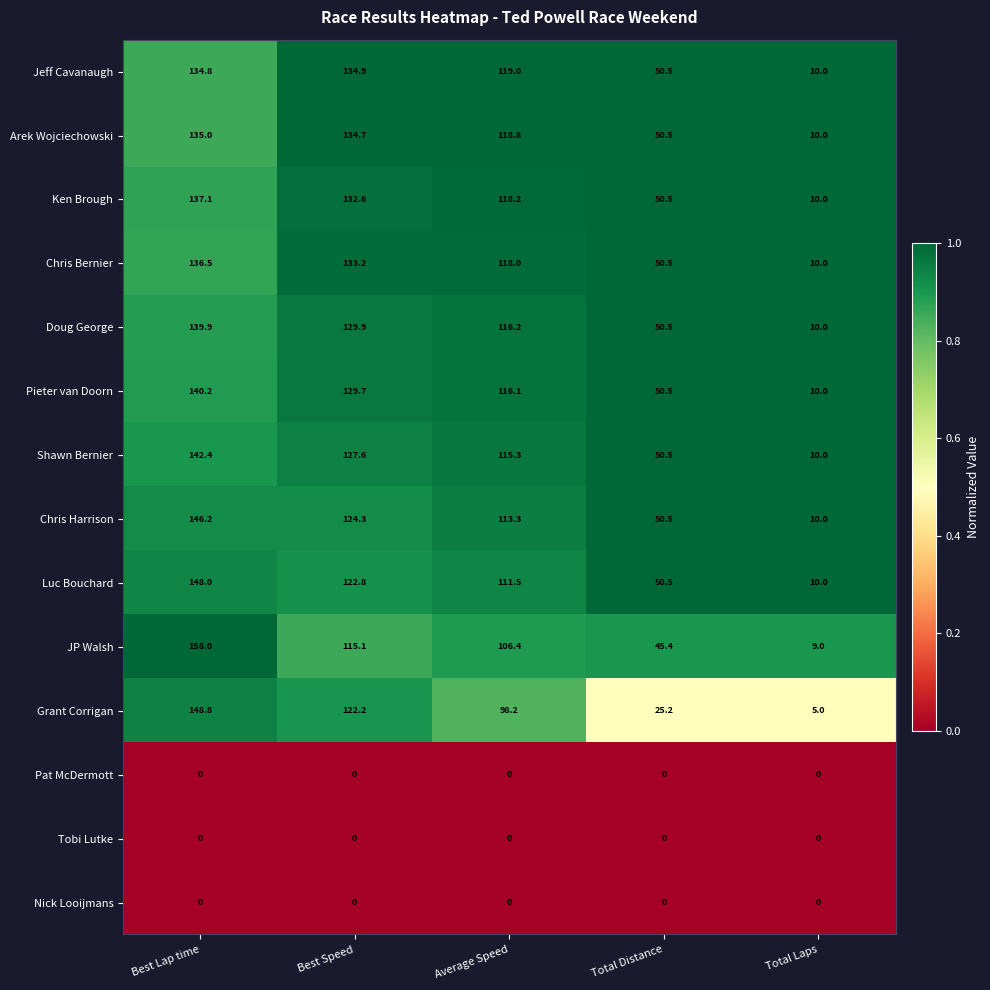

The value of Grant Corrigan at Total Distance is 25.2. True or false?

True